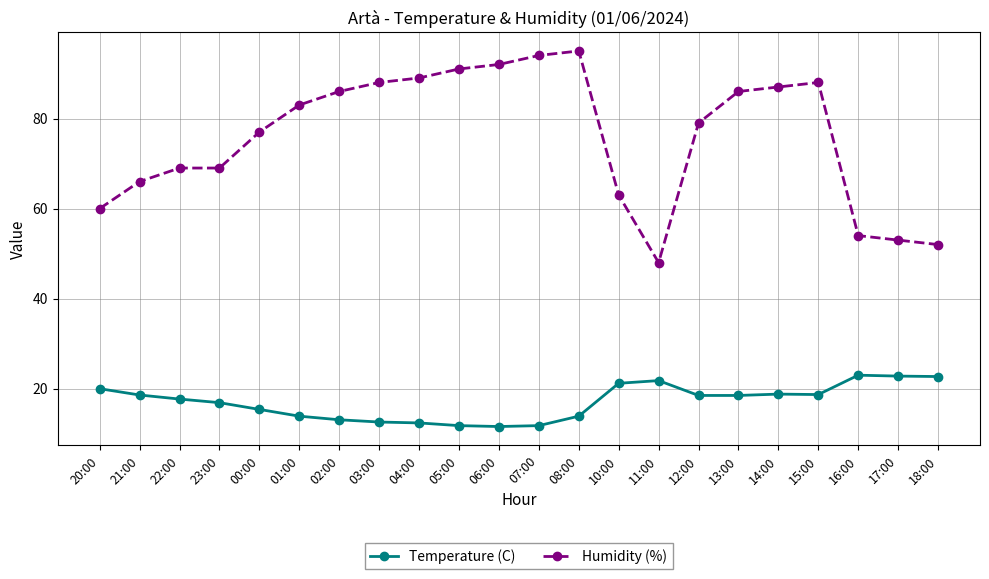

What is the difference between the maximum and second lowest values in the Temperature (C) series?

11.2